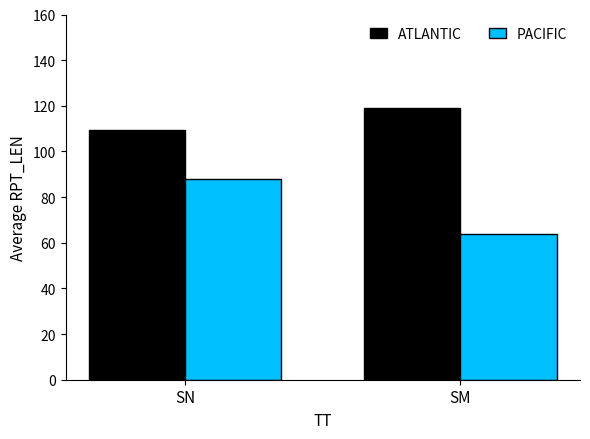

Reading right to left, transcribe all the data shown in this chart.

ATLANTIC: SM=119.0	SN=109.3
PACIFIC: SM=64.0	SN=88.1